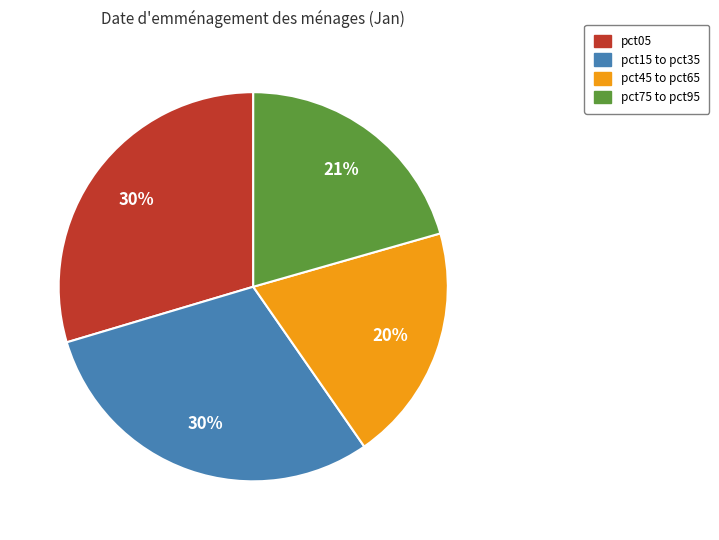

Is there any slice that represents more than half of the pie?

No